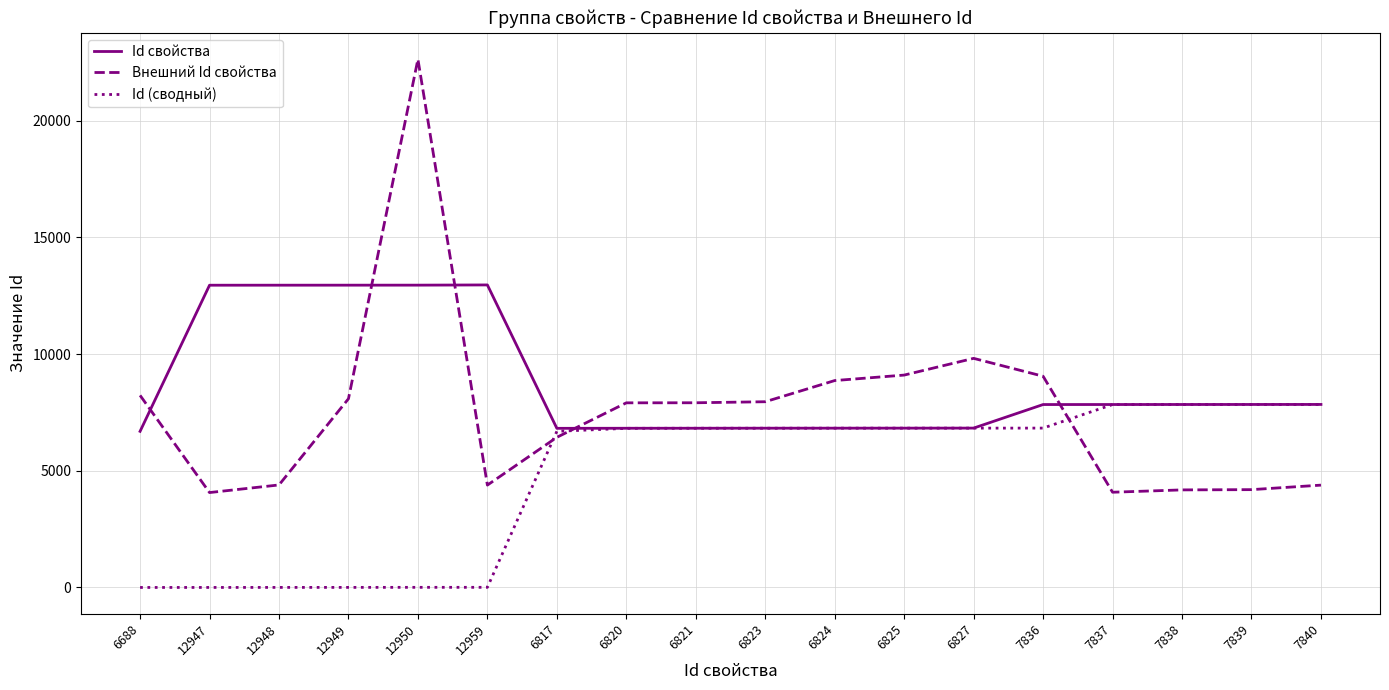

How many lines are shown in the chart?

3